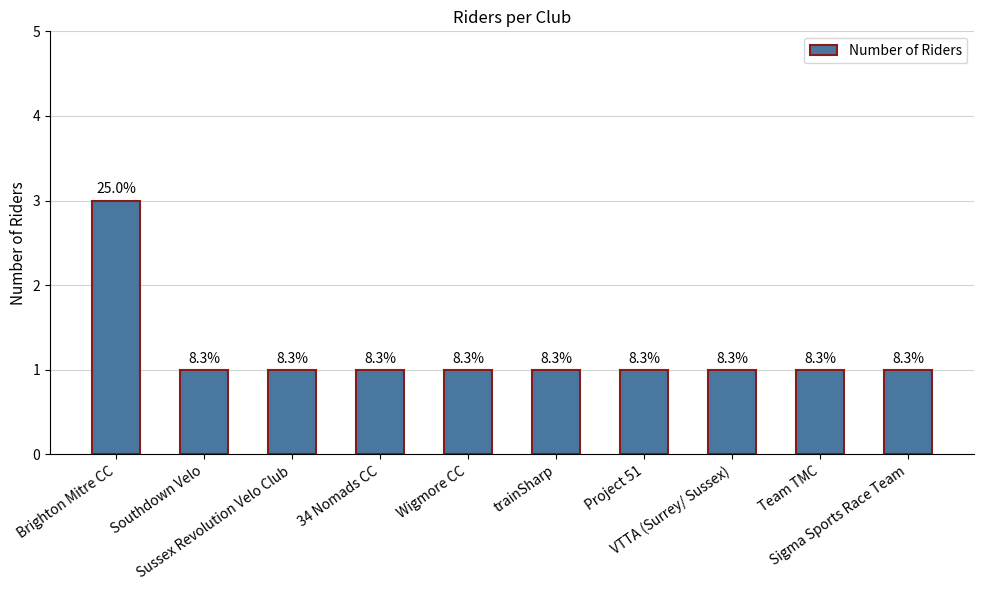

How many bars are there in total?

10